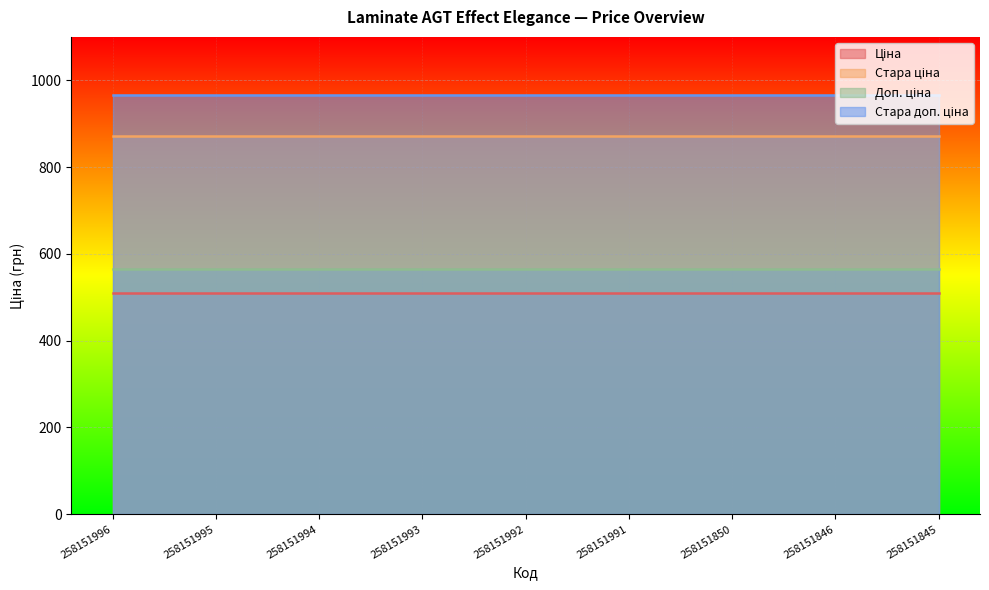

What is the sum of the Доп. ціна values at 258151850 and 258151845?

1132.0